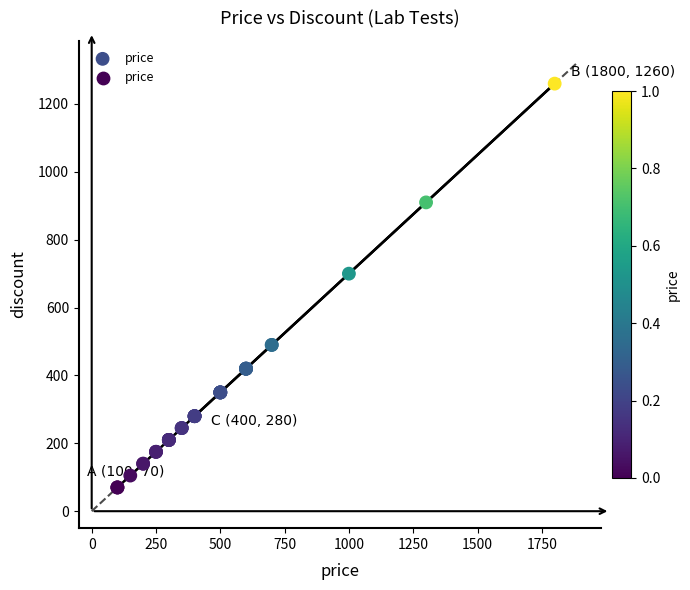

What Y value in the scatter plot is closest to 665?

700